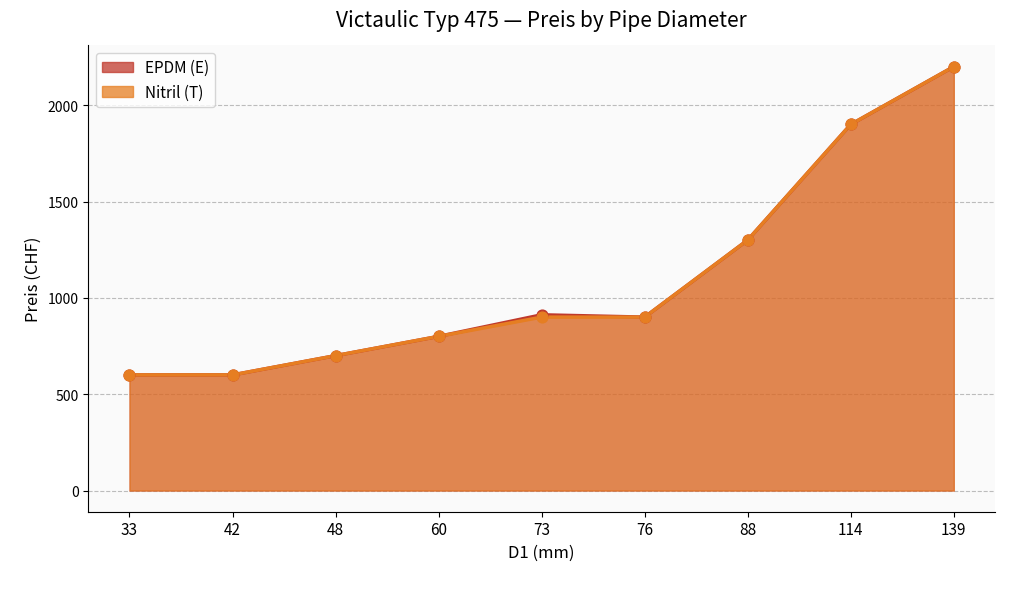

Which series reaches the maximum Y coordinate?

EPDM (E)